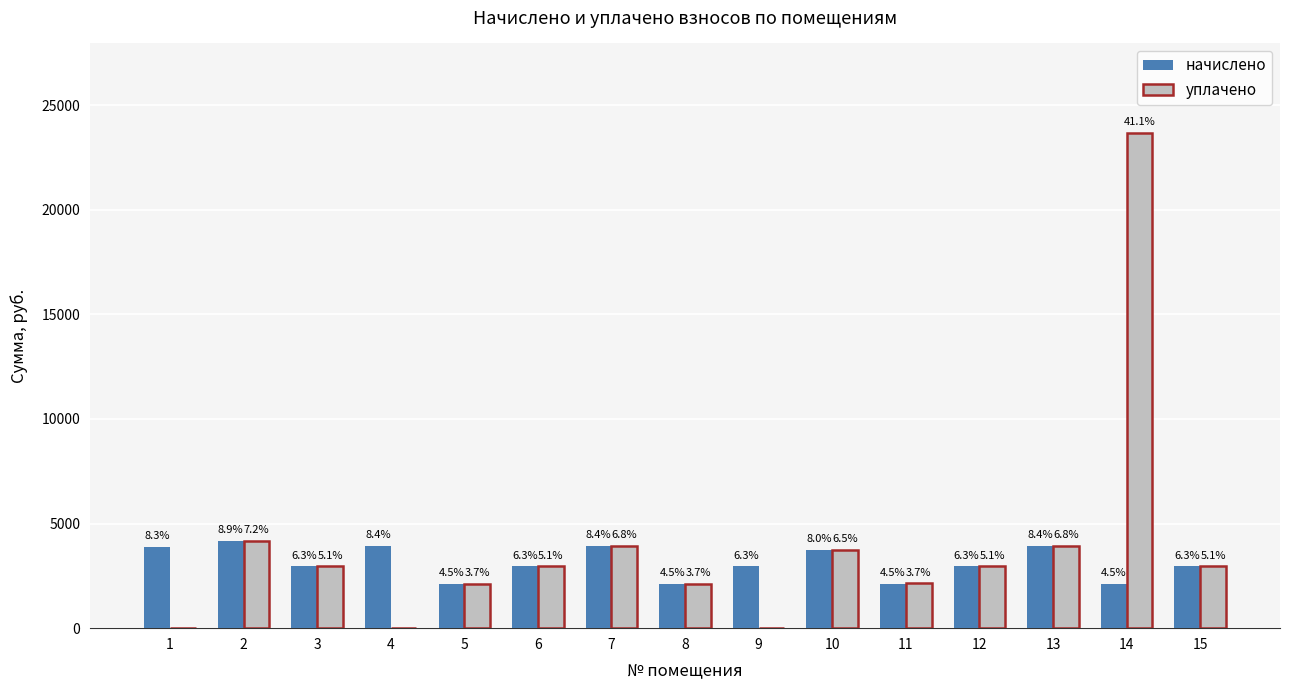

At which label does начислено reach its peak?

2